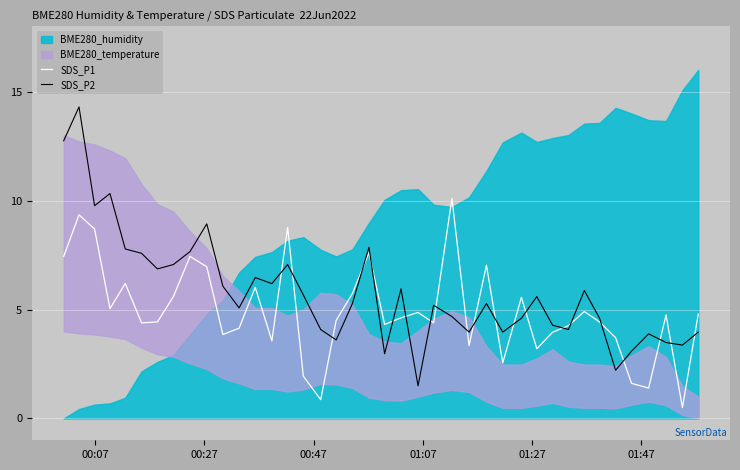

What is the lowest value of the SDS_P1 series?

0.5